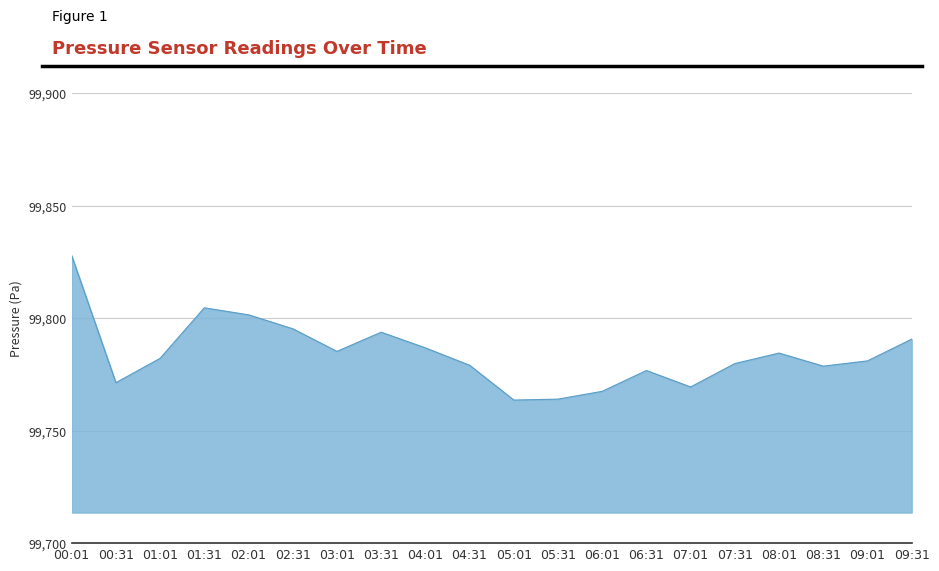

True or false: there are more than 2 points higher than both neighbors.

True